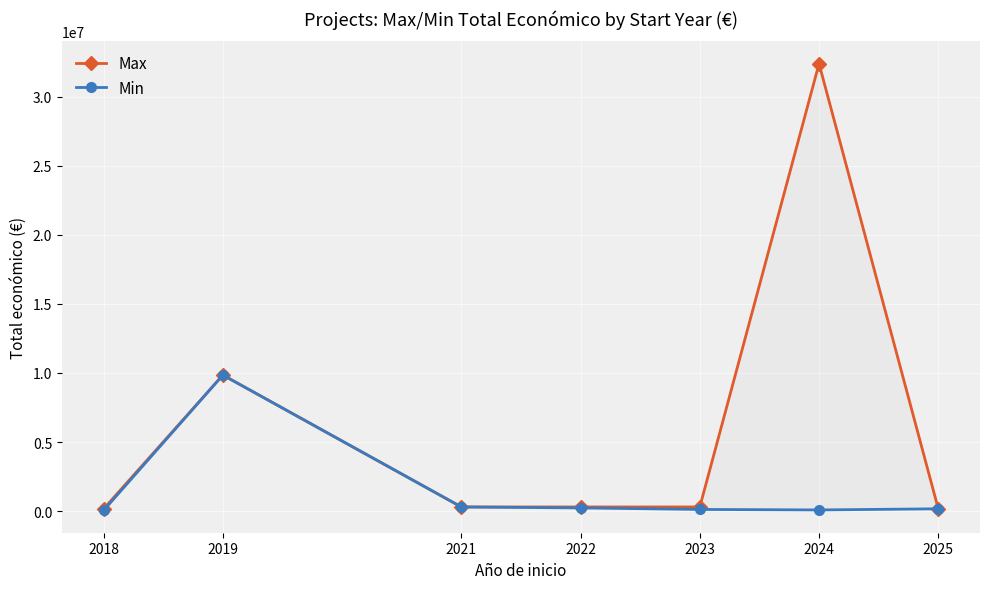

List the labels in order of Min value, smallest first.

2018, 2024, 2023, 2025, 2022, 2021, 2019